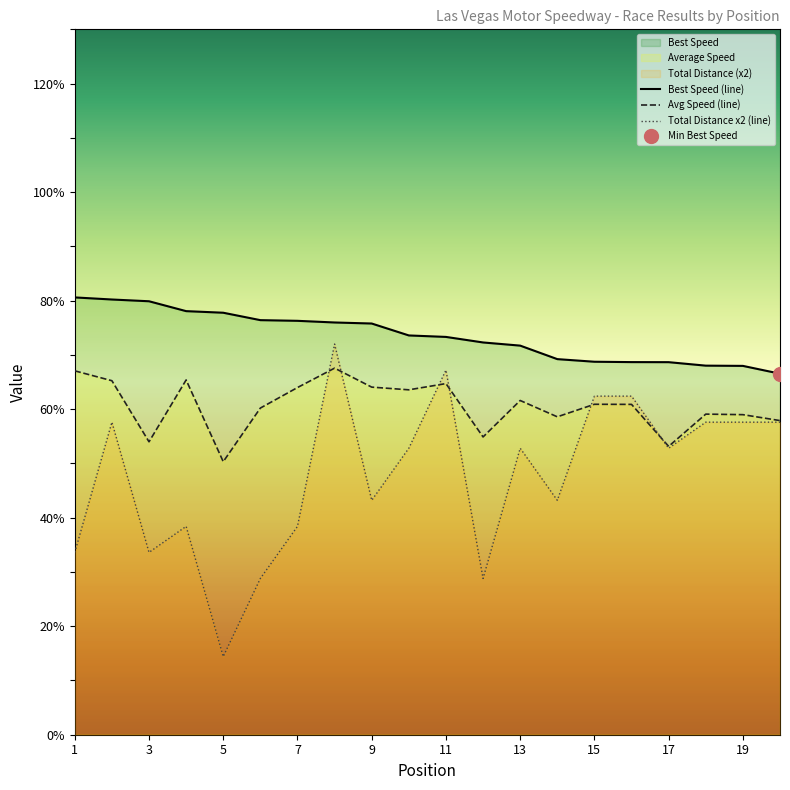

True or false: Best Speed (line) has a value of 35.5 at 9.

False